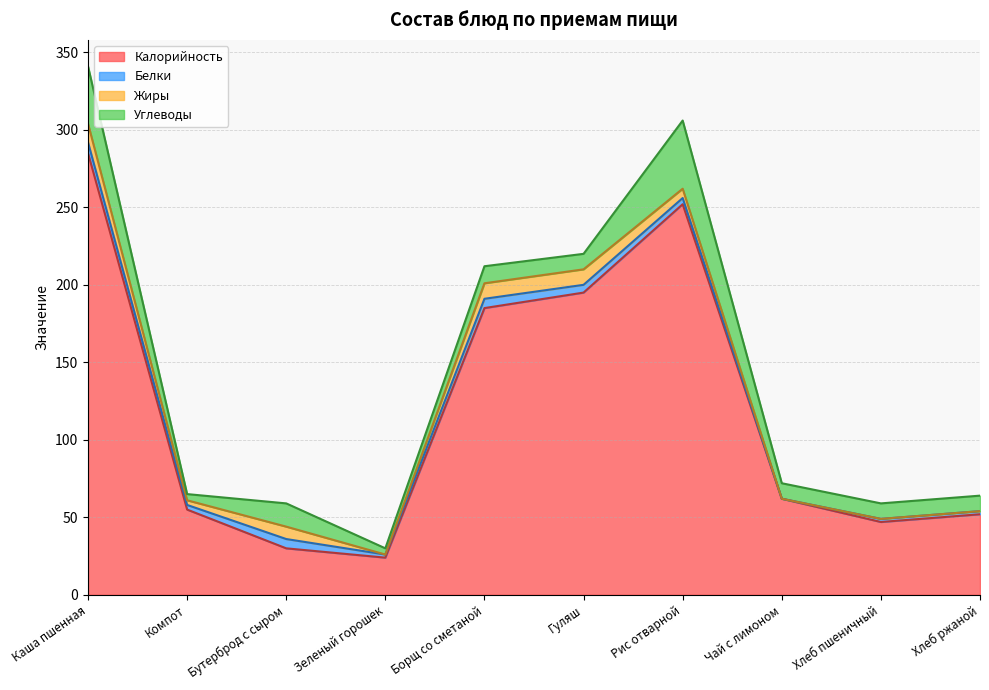

In Калорийность, how many points are lower than both neighbors (excluding endpoints)?

2